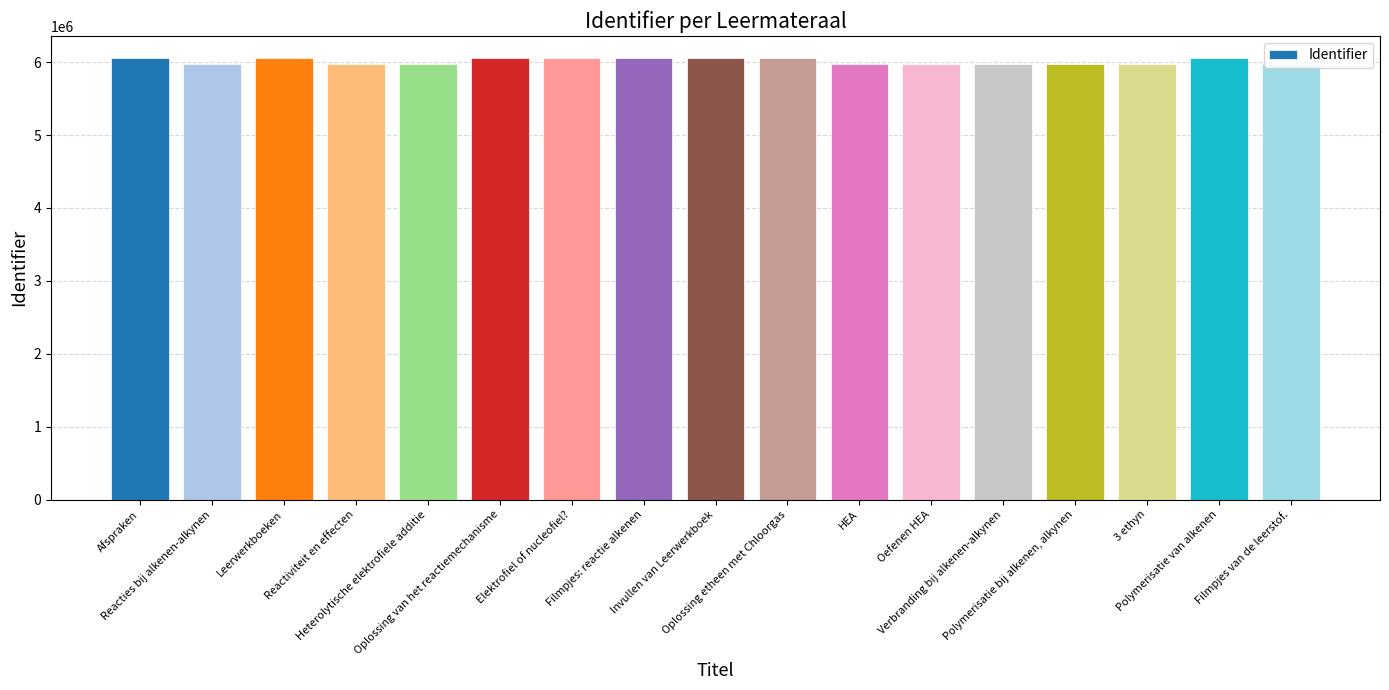

List the labels in order of value, largest first.

Polymerisatie van alkenen, Invullen van Leerwerkboek, Filmpjes: reactie alkenen, Elektrofiel of nucleofiel?, Afspraken, Oplossing etheen met Chloorgas, Leerwerkboeken, Oplossing van het reactiemechanisme, 3 ethyn, Oefenen HEA, Reactiviteit en effecten, Filmpjes van de leerstof., Polymerisatie bij alkenen, alkynen, Verbranding bij alkenen-alkynen, HEA, Heterolytische elektrofiele additie, Reacties bij alkenen-alkynen